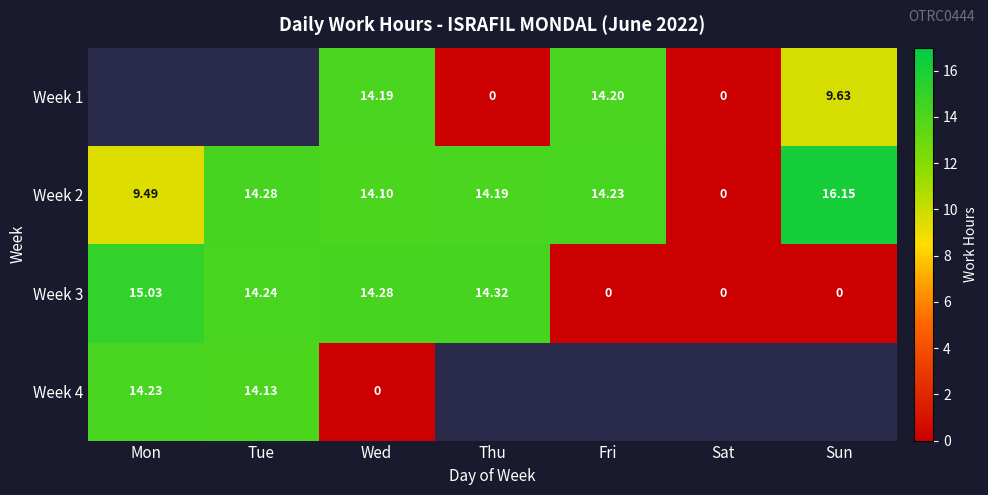

At which label does Week 3 first exceed 14?

Mon